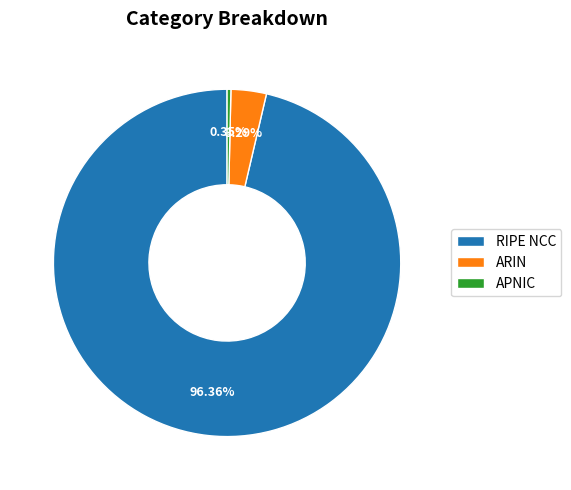

What percentage is the RIPE NCC slice, to the nearest percent?

96%